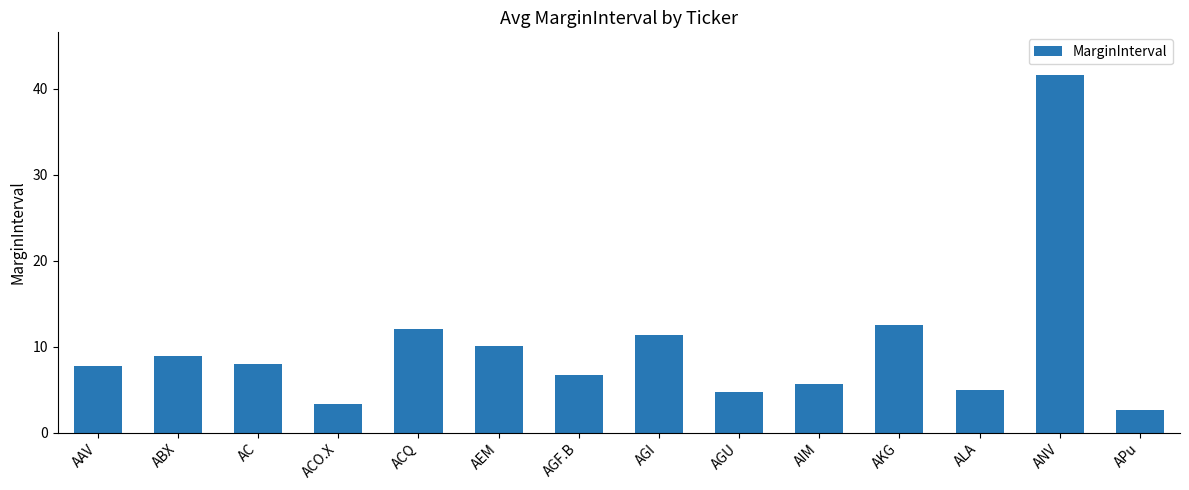

Between AC and AGF.B, which is larger?

AC